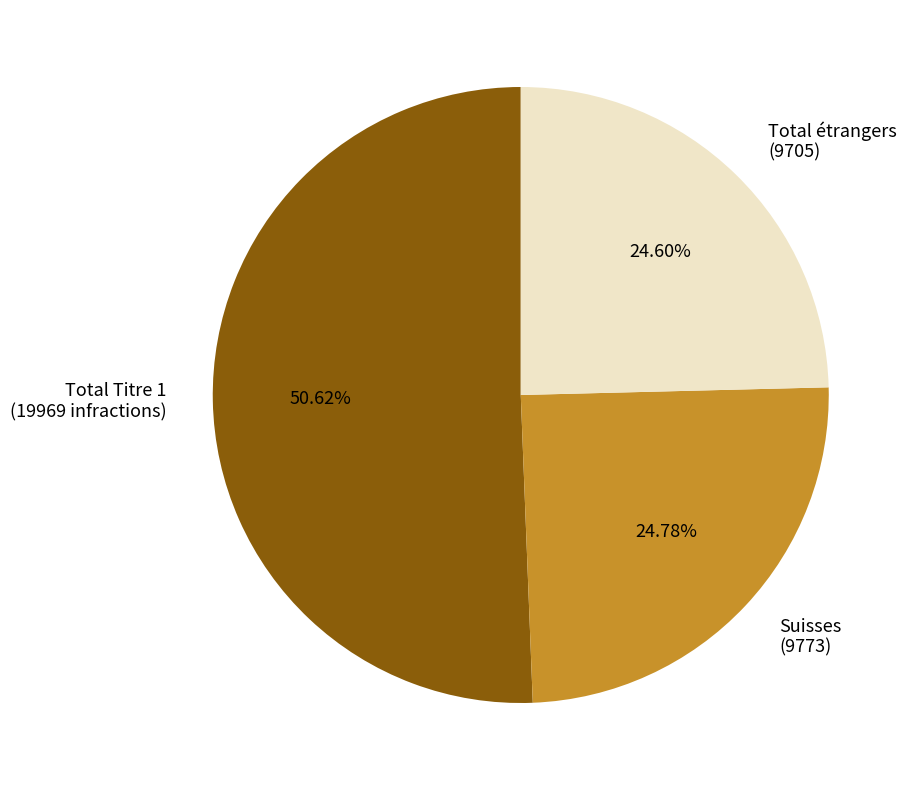

Combined, do Total Titre 1 (19969 infractions) and Total étrangers (9705) account for over 50%?

Yes